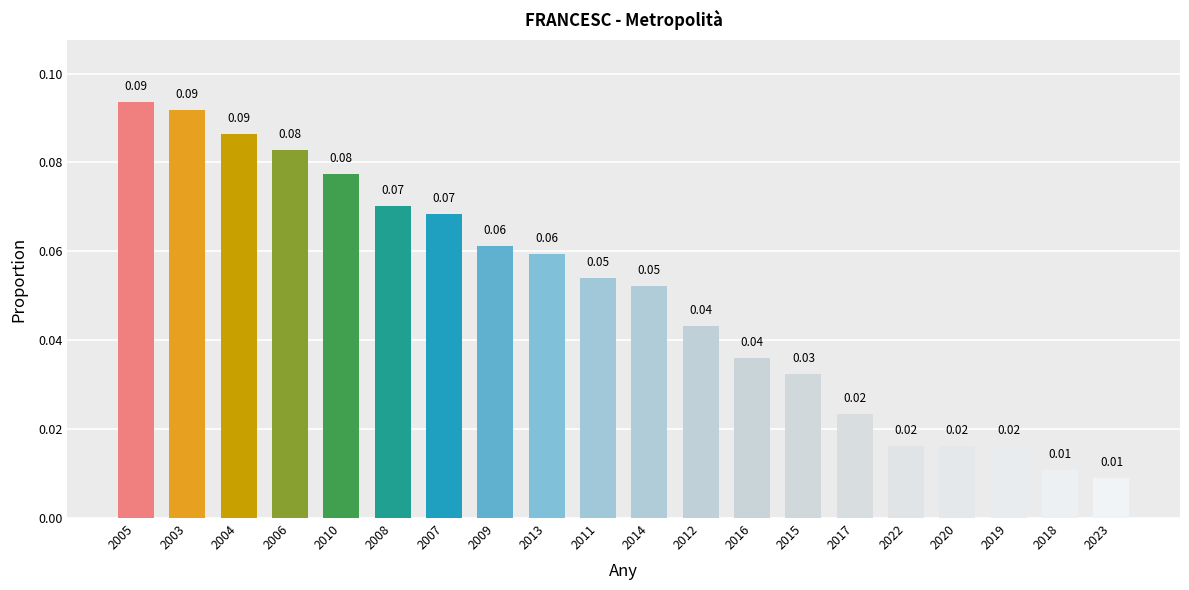

Which has a higher value, 2023 or 2013?

2013